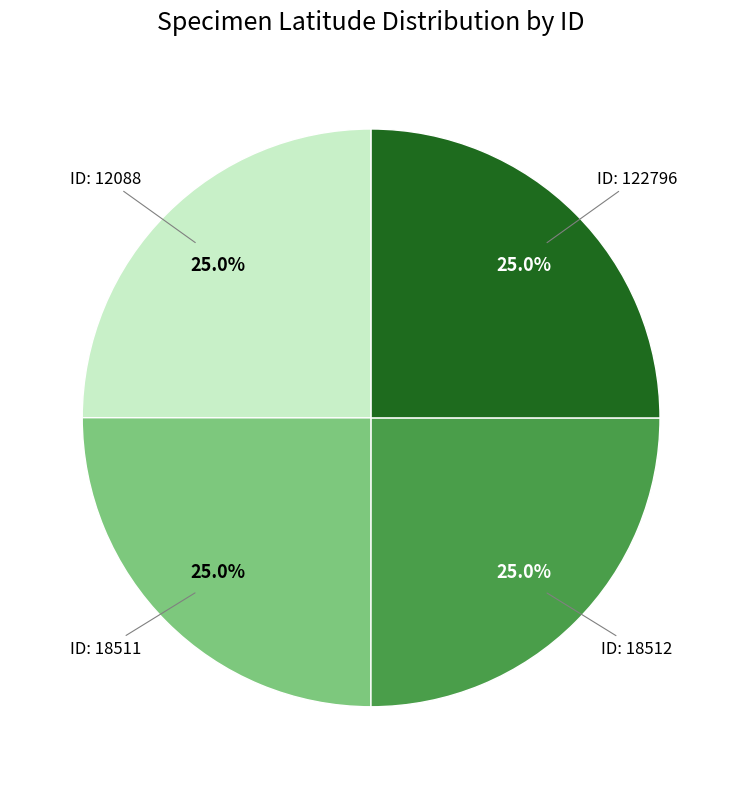

Is there any slice that represents more than half of the pie?

No